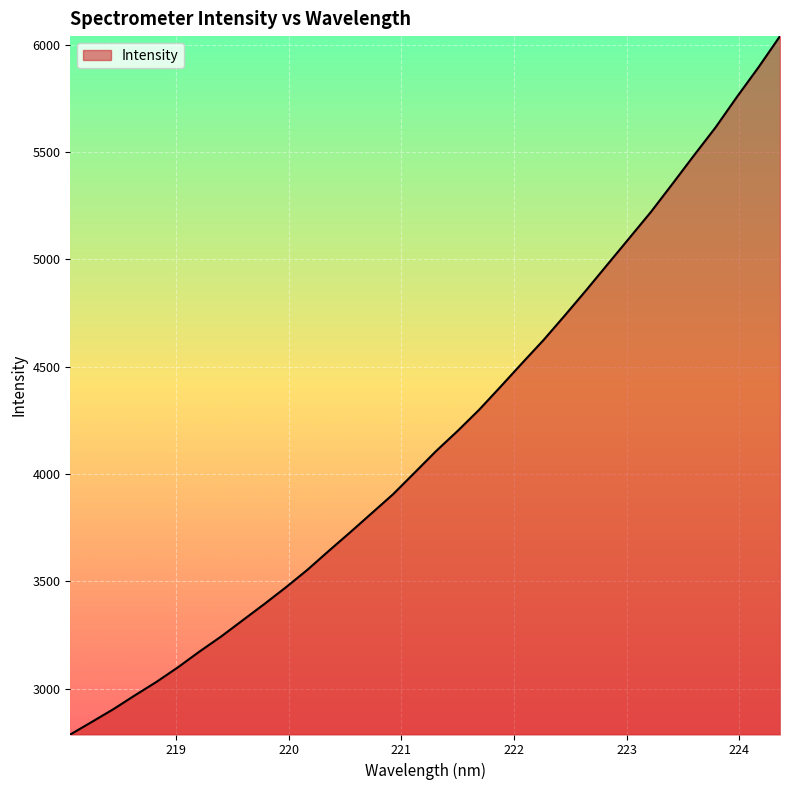

What is the smallest value displayed?

2787.5